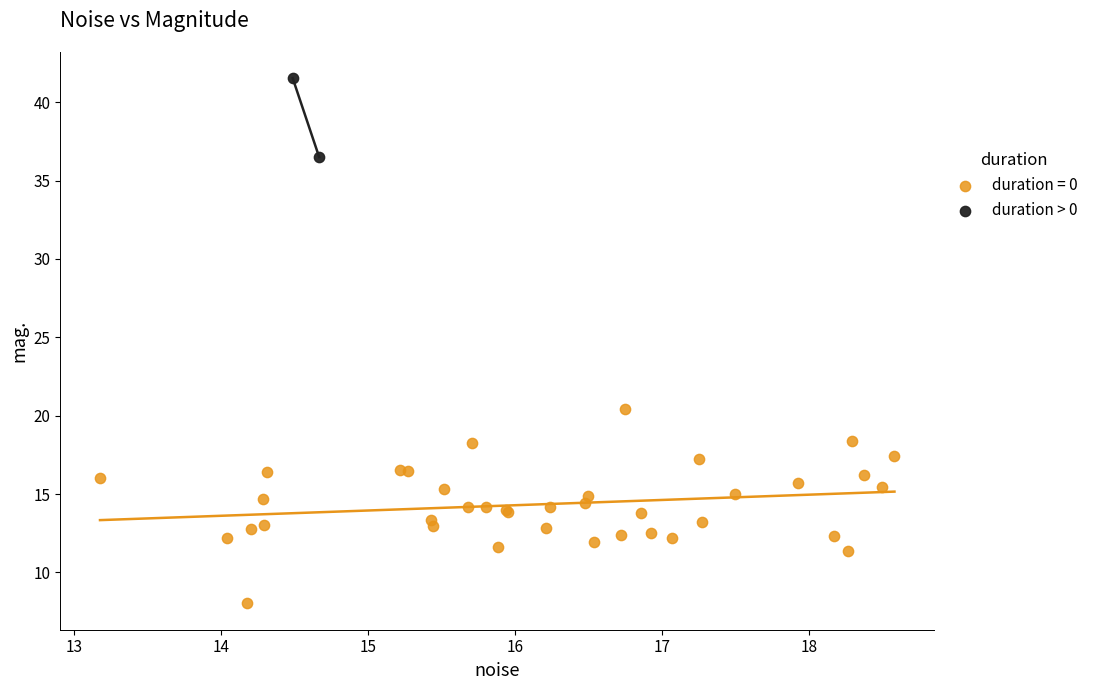

What are all the series names shown in the legend?

duration = 0, duration > 0